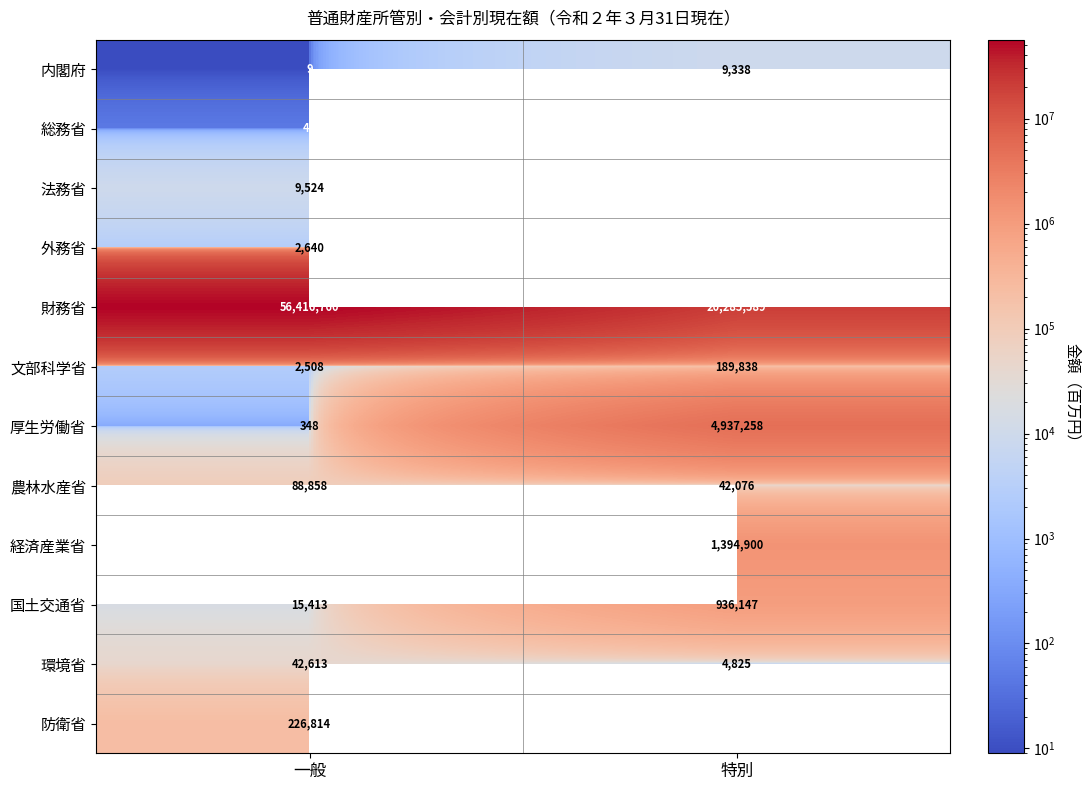

True or false: 厚生労働省 has a value of 204.1 at 一般.

False